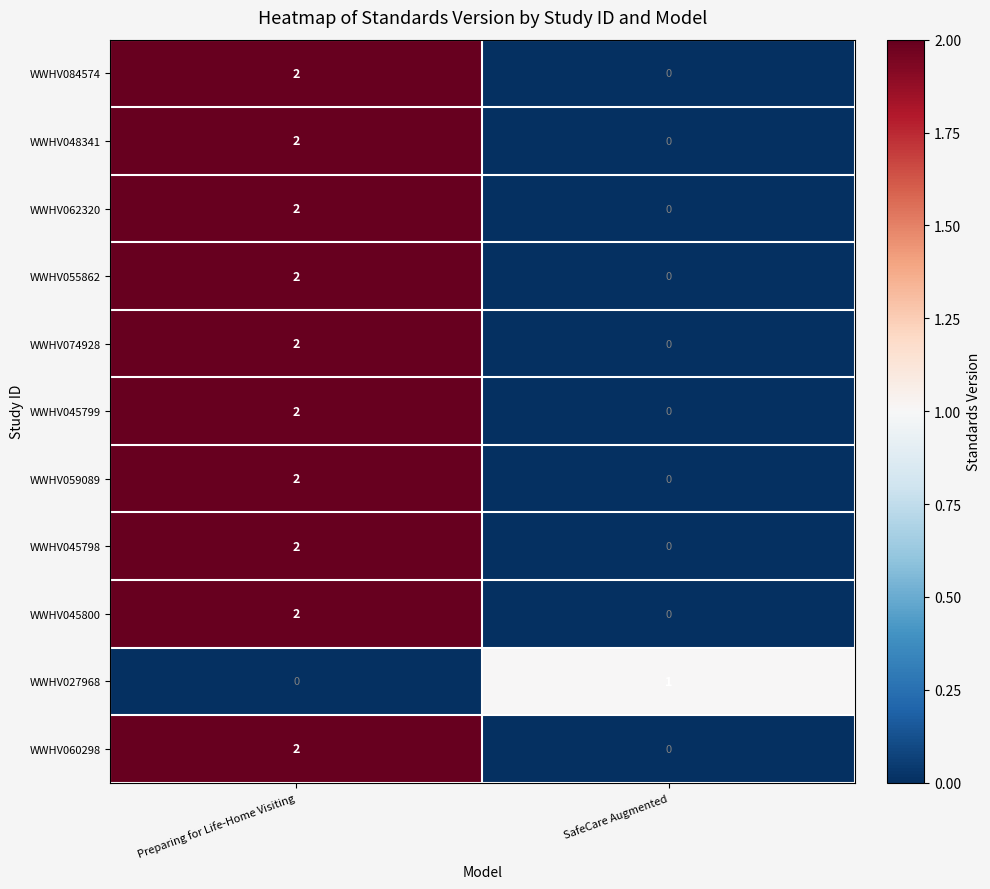

Where is WWHV027968 nearest to the value 0?

Preparing for Life-Home Visiting